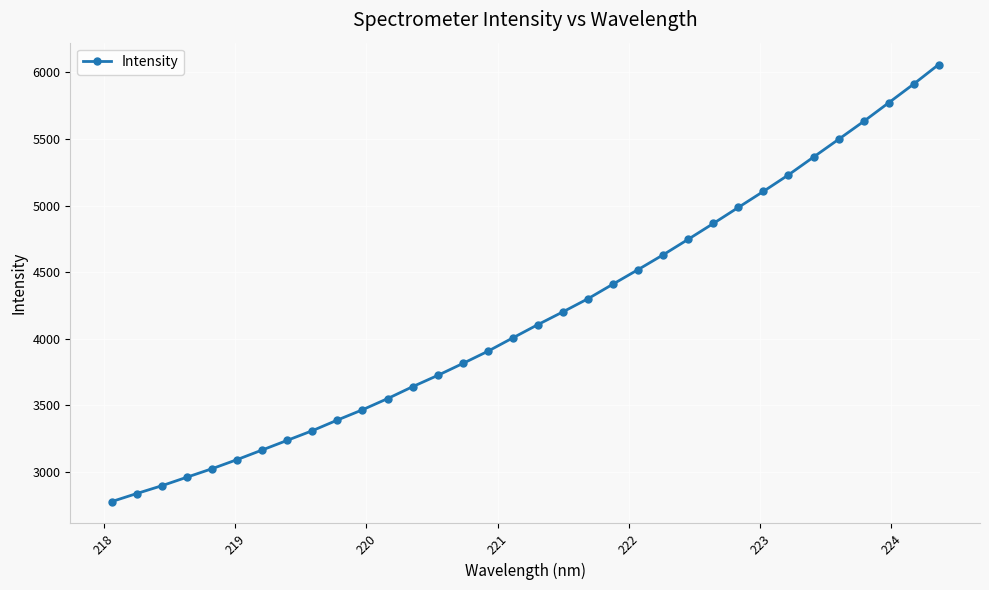

True or false: there are more than 2 points higher than both neighbors.

False